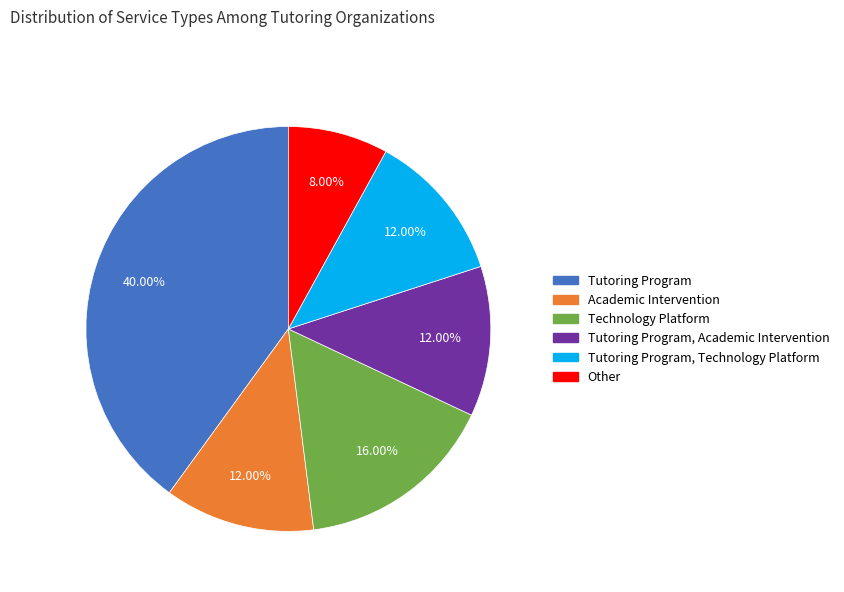

Does any single category account for the majority?

No